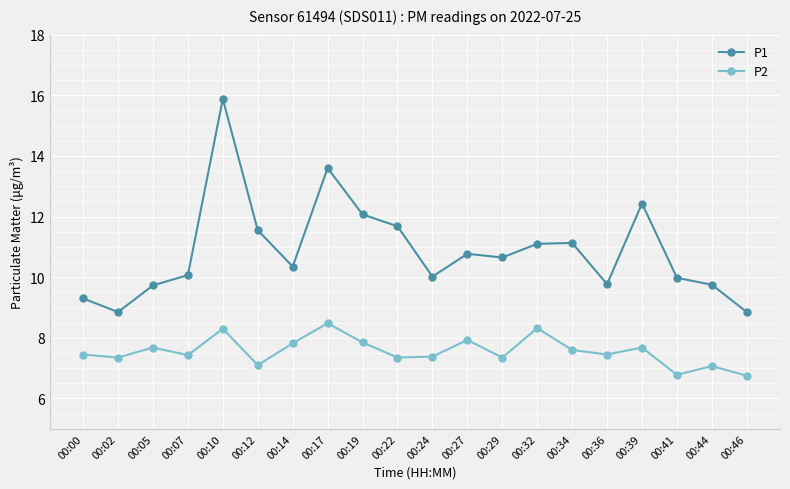

True or false: P2 has more than 1 interior local peaks.

True